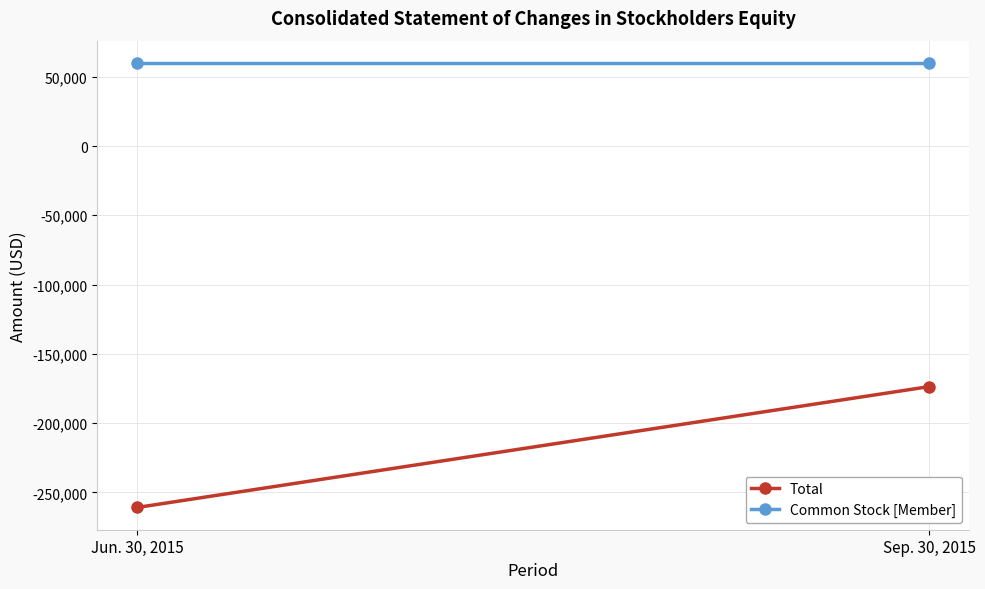

Rank the series at Jun. 30, 2015 from highest to lowest value.

Common Stock [Member], Total